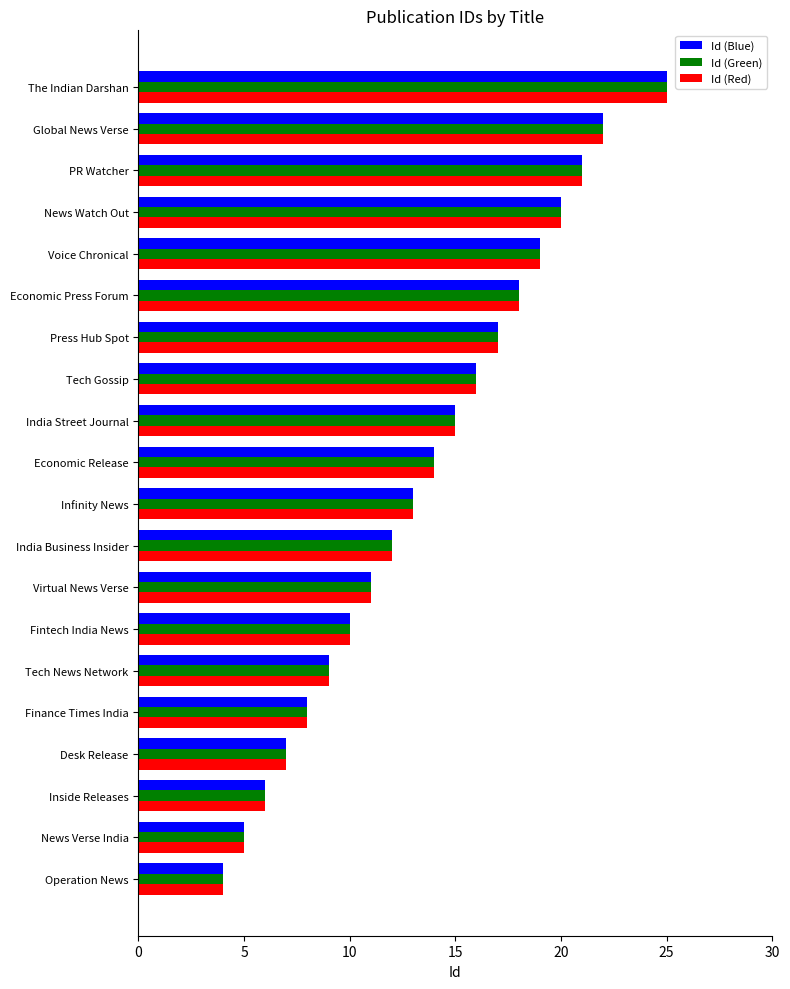

The value of Id (Red) at PR Watcher is 15. True or false?

False